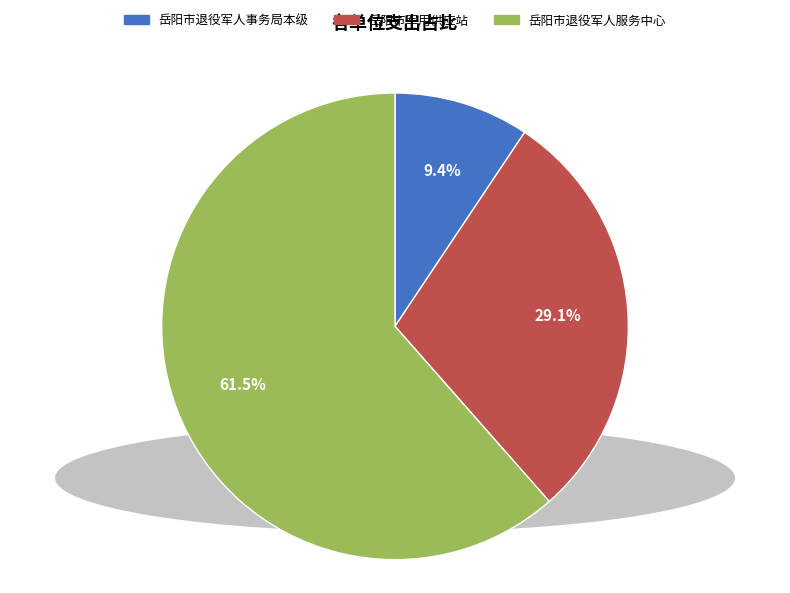

Which slice represents more than half of the pie?

岳阳市退役军人服务中心